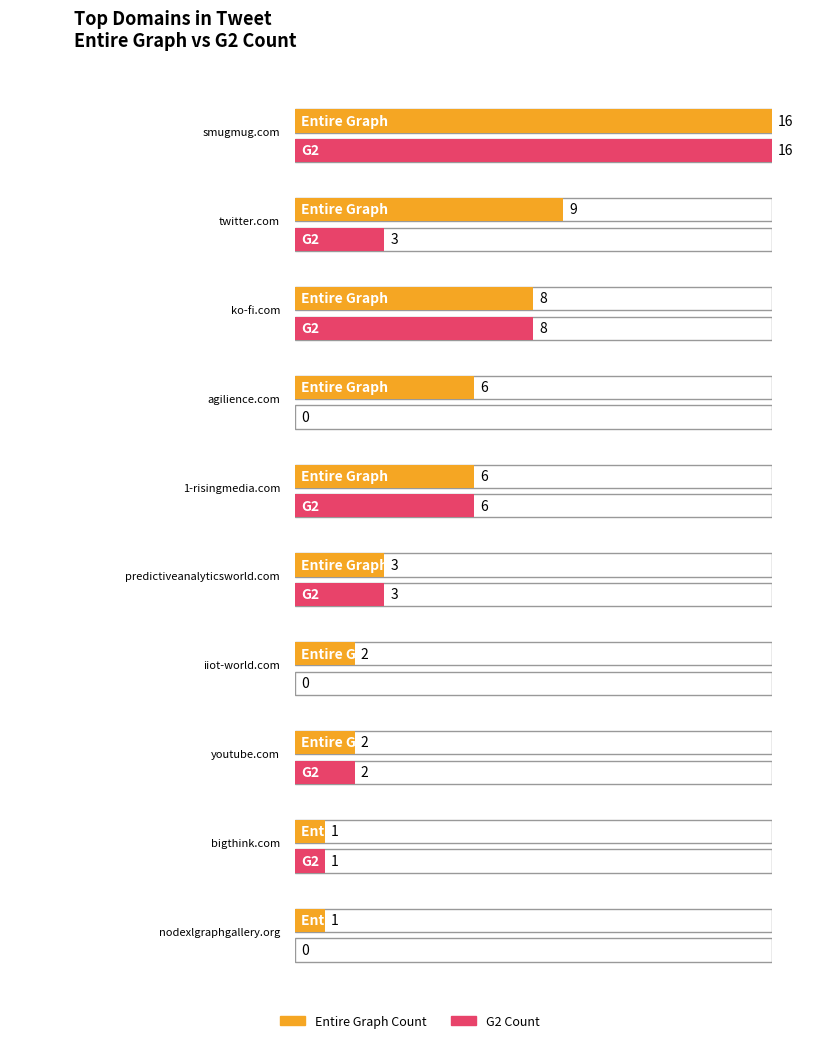

Which series has the largest range (max minus min)?

G2 Count